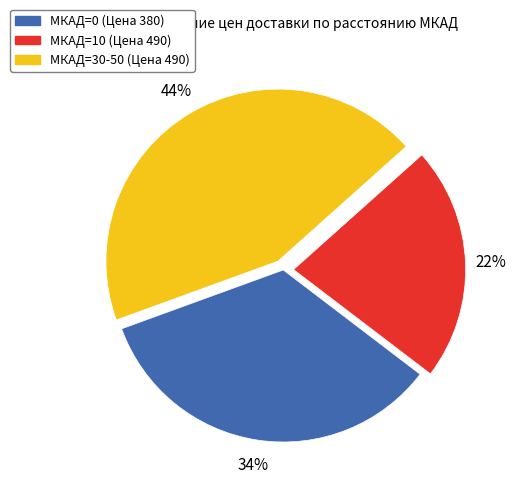

How many segments does this pie chart have?

3